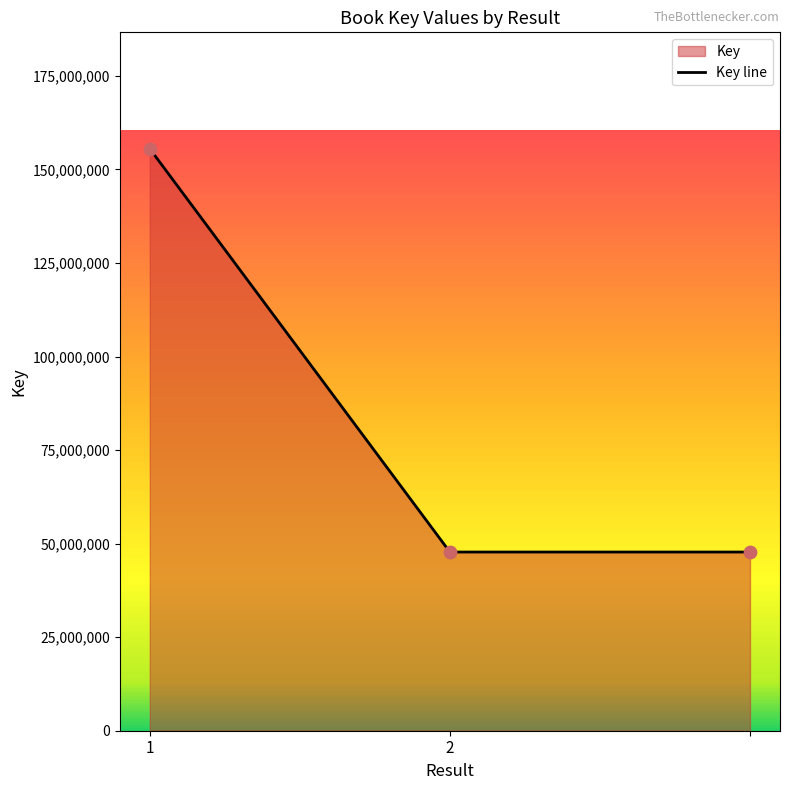

Between 1 and 2, which is larger?

1